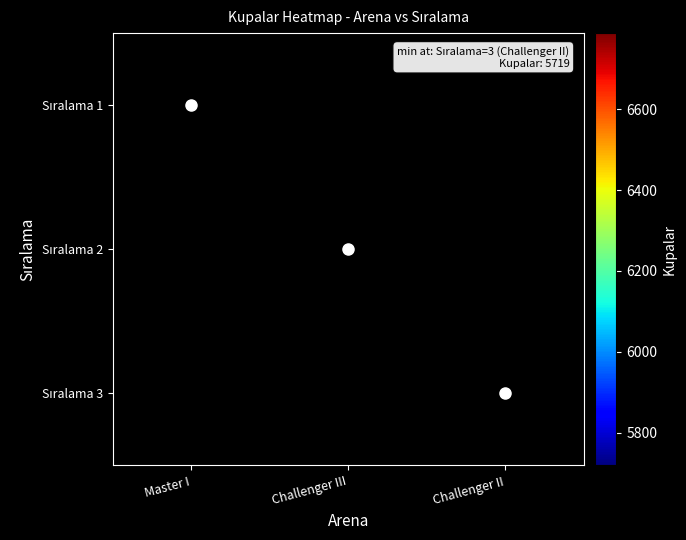

Which category has the lowest value in the Sıralama 2 series?

Master I